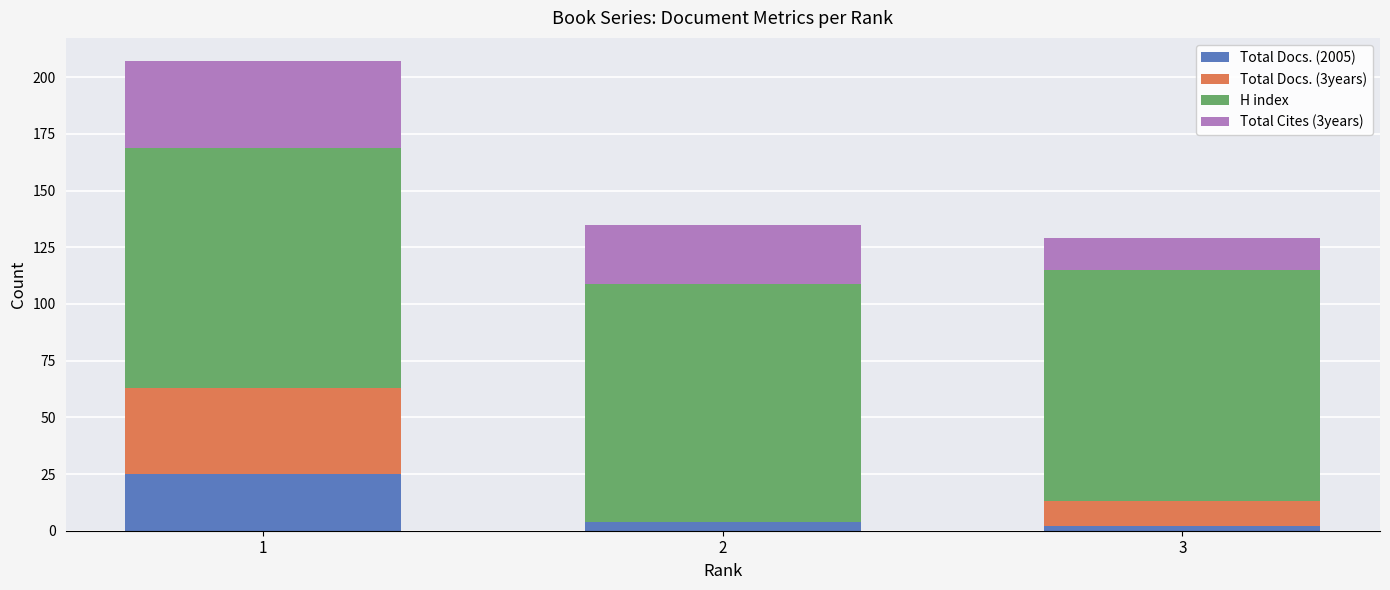

The value of Total Docs. (2005) at 1 is 25. True or false?

True